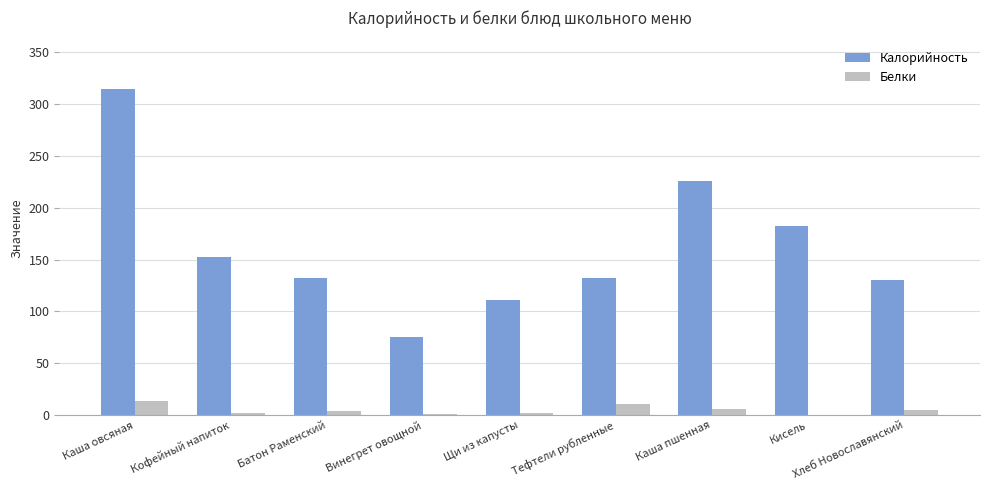

Between Кофейный напиток and Хлеб Новославянский, which series saw the biggest shift?

Калорийность